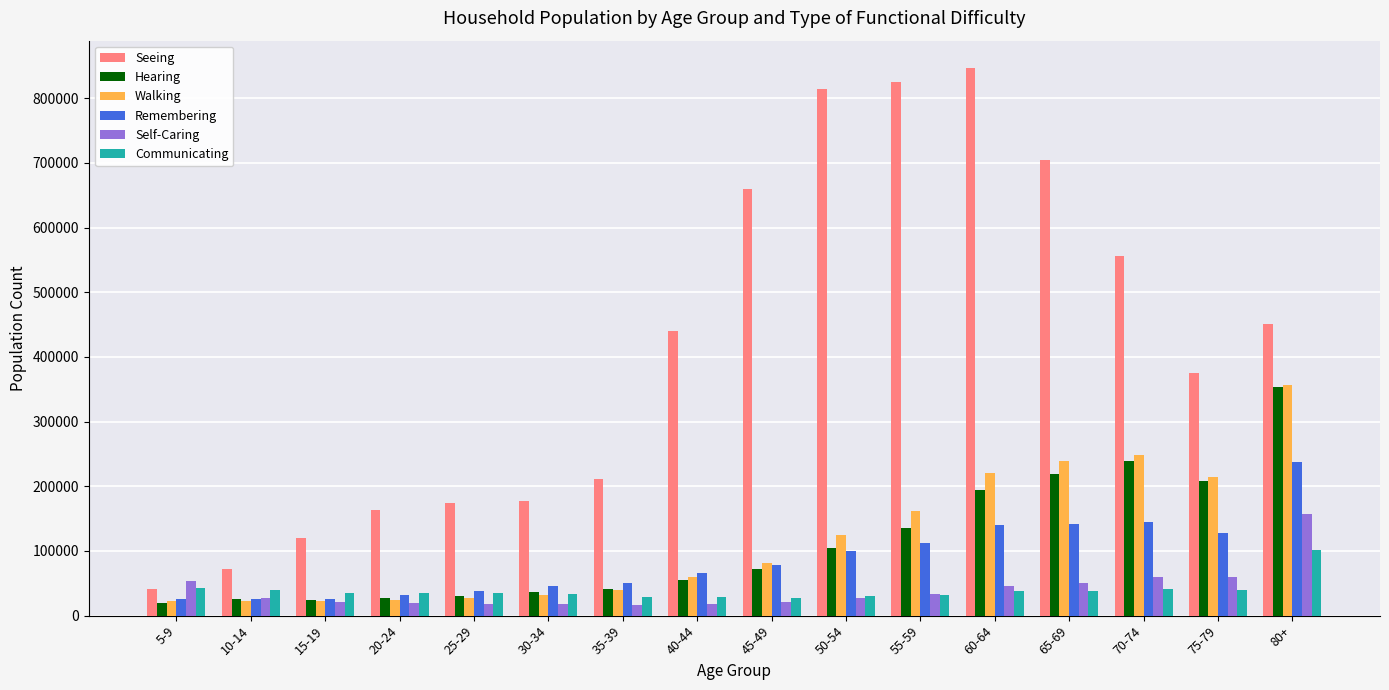

Does the chart contain stacked bars?

No